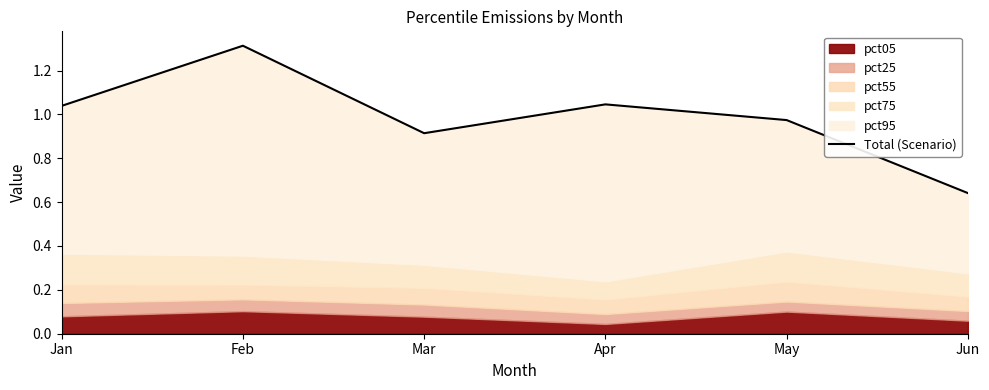

Does the chart display data point markers on the line(s)?

No